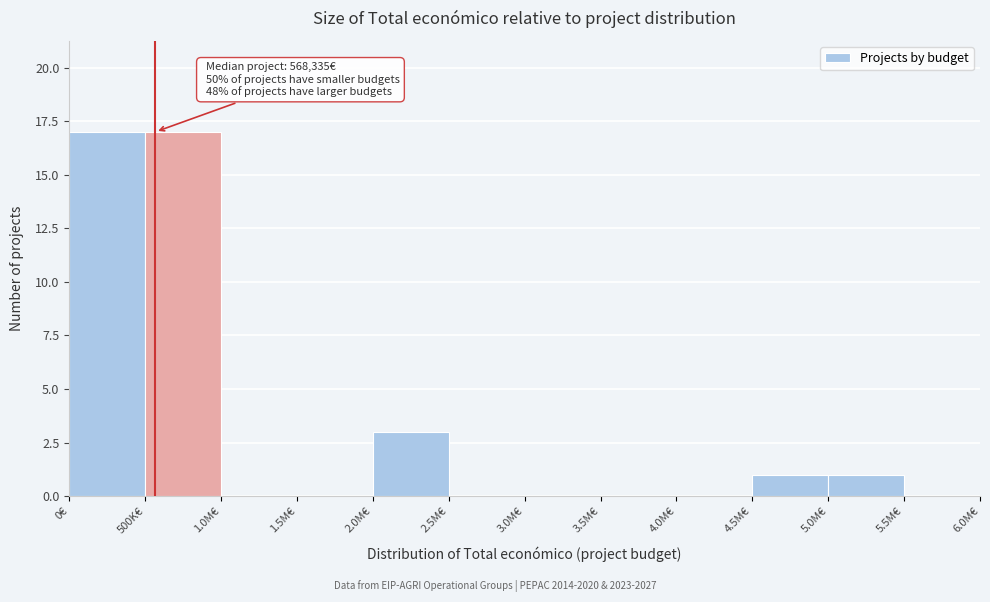

Reading left to right, extract all data points from this chart.

0€=17	500K€=17	1.0M€=0	1.5M€=0	2.0M€=3	2.5M€=0	3.0M€=0	3.5M€=0	4.0M€=0	4.5M€=1	5.0M€=1	5.5M€=0